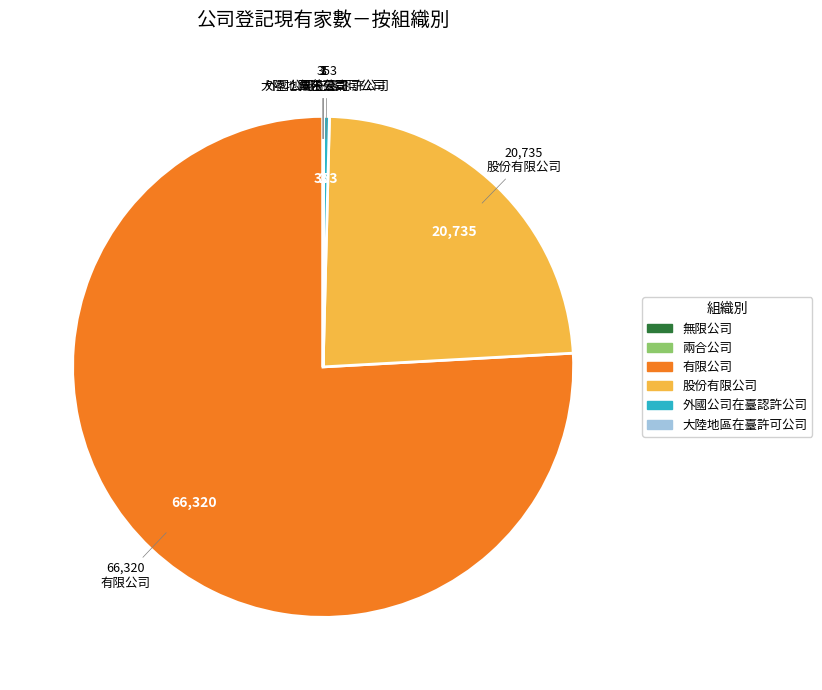

Approximately how many times larger is the value at 有限公司 compared to 股份有限公司?

3.2